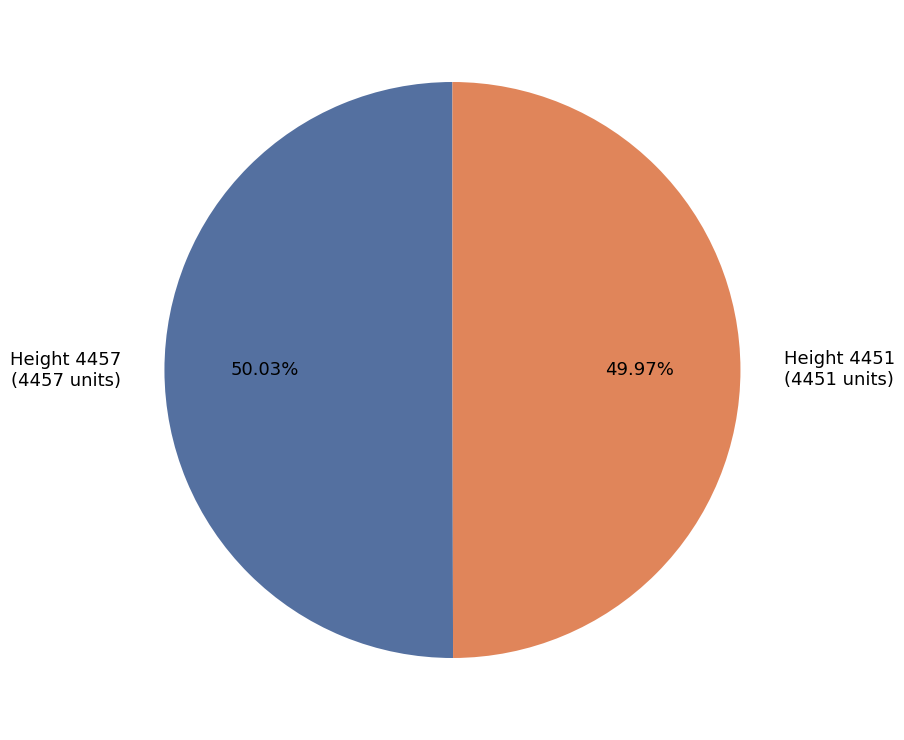

Is there a majority slice in this chart?

Yes